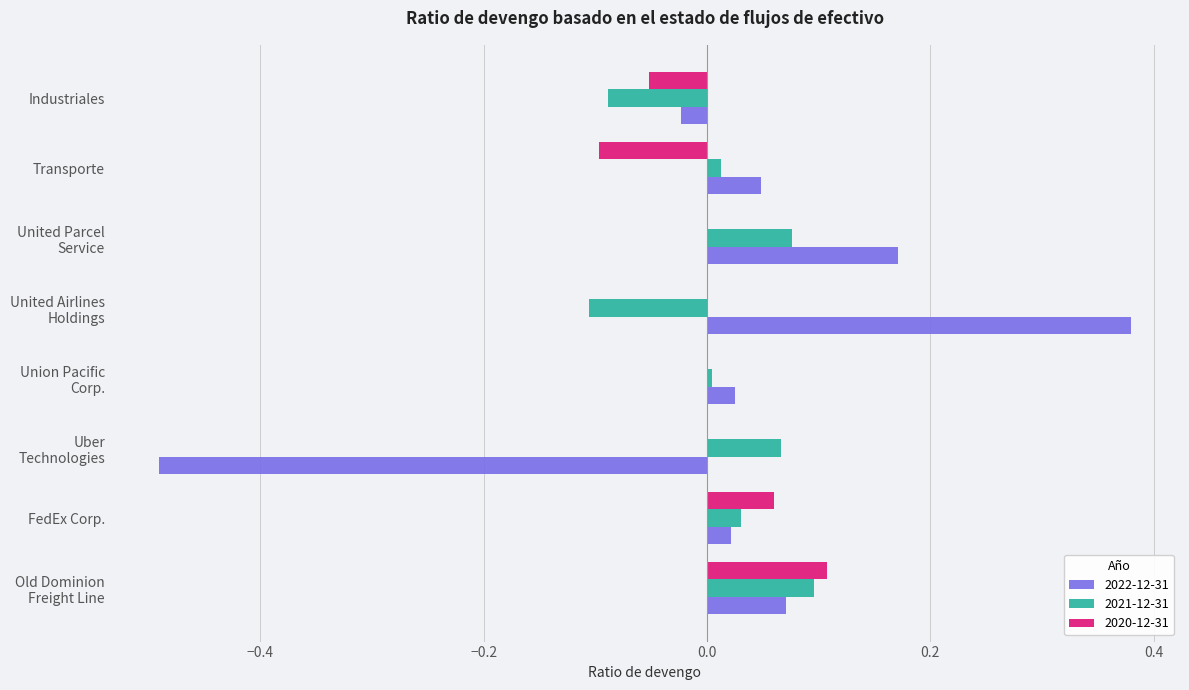

How many values in 2021-12-31 are above zero?

6